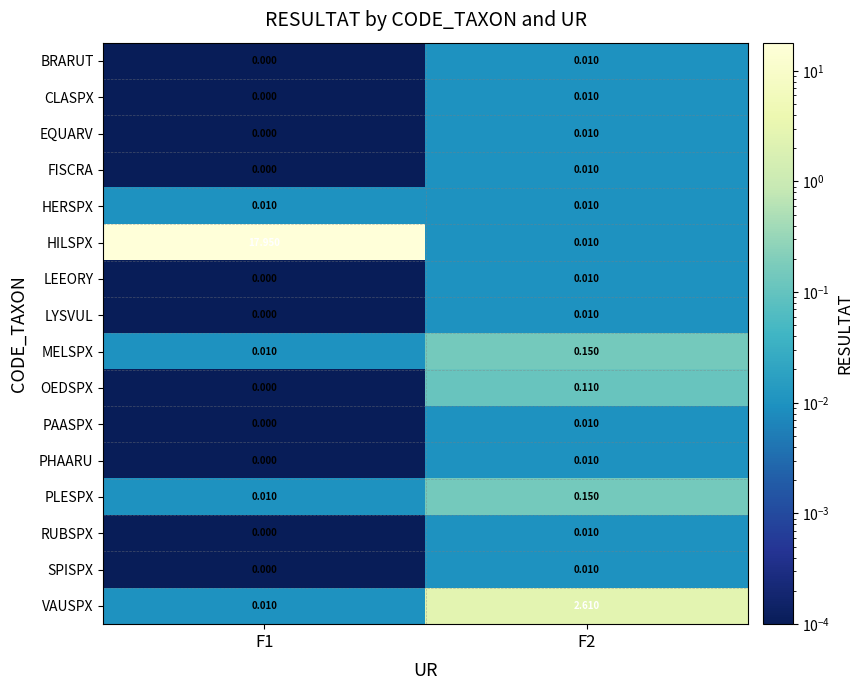

Which series has the largest total across all categories?

HILSPX